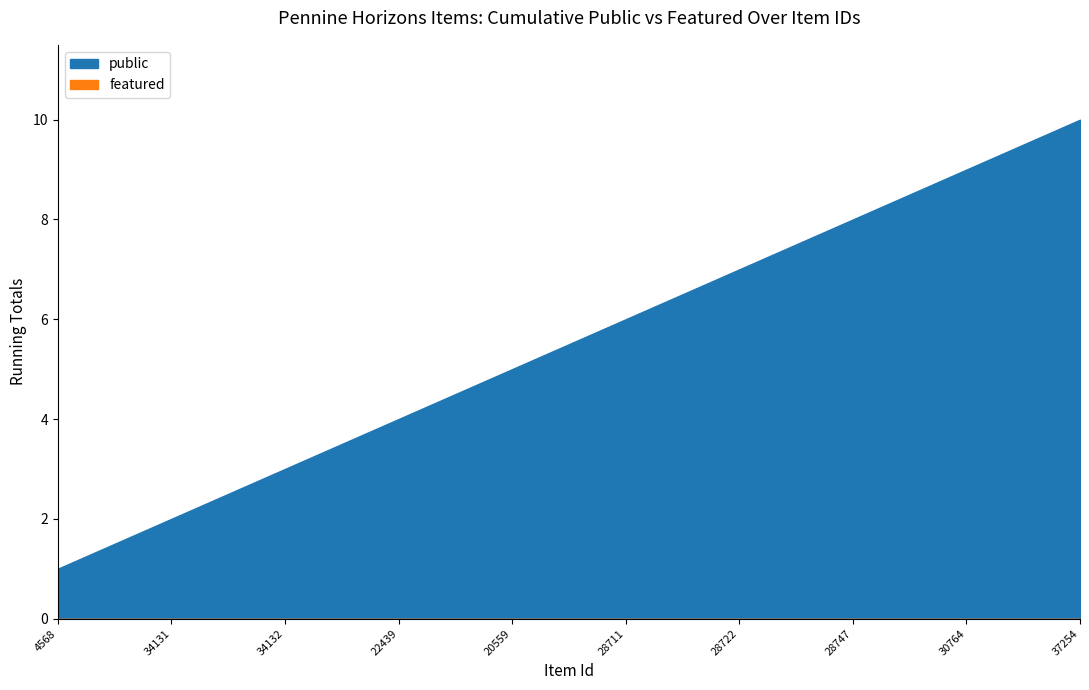

True or false: public has more than 1 interior local peaks.

False